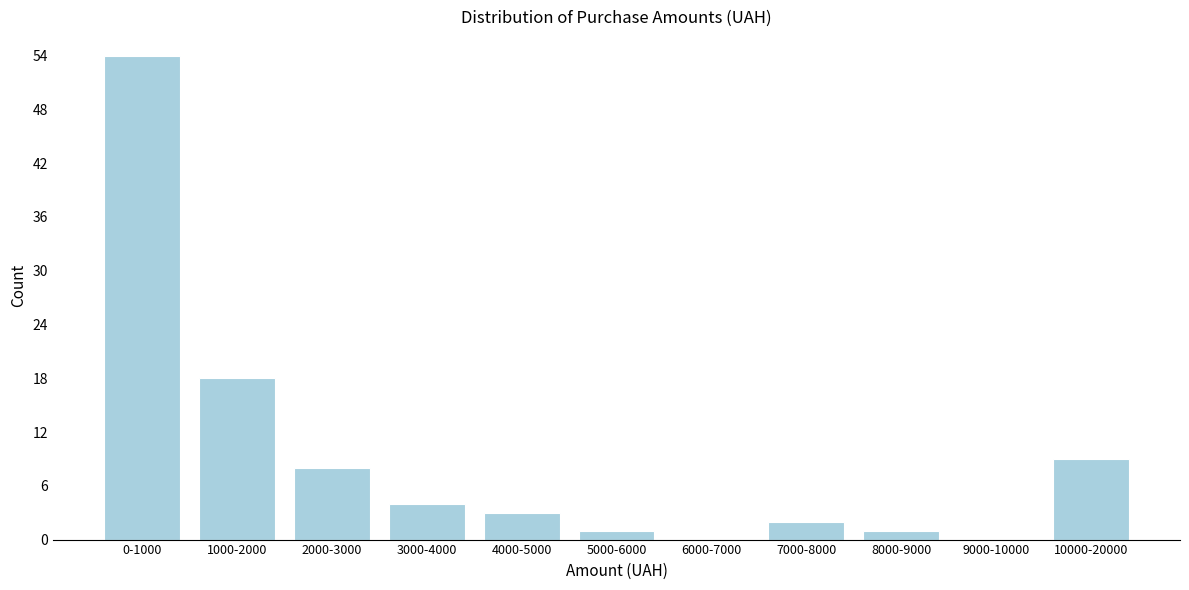

Reading left to right, list all the values displayed in this chart.

0-1000=54	1000-2000=18	2000-3000=8	3000-4000=4	4000-5000=3	5000-6000=1	6000-7000=0	7000-8000=2	8000-9000=1	9000-10000=0	10000-20000=9